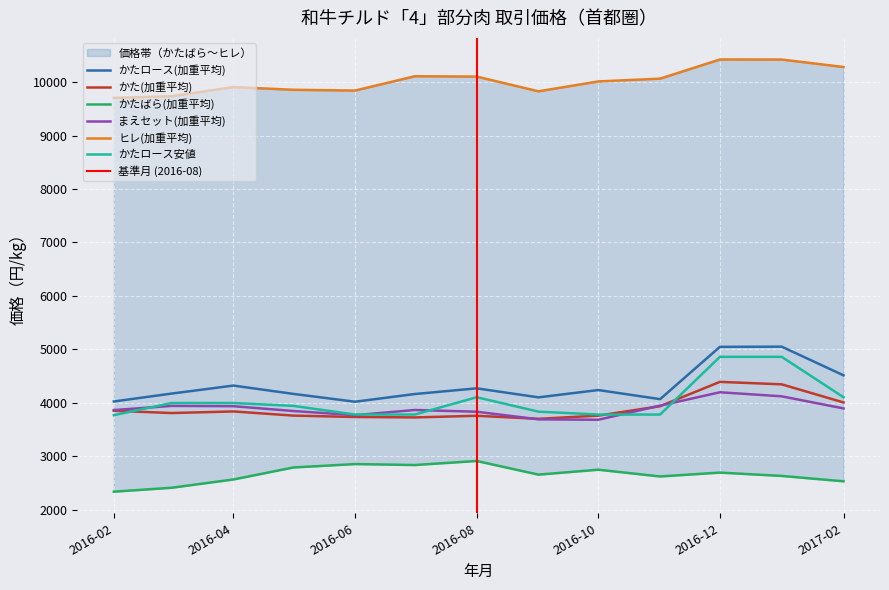

What is the maximum value shown in the chart?

10424.5